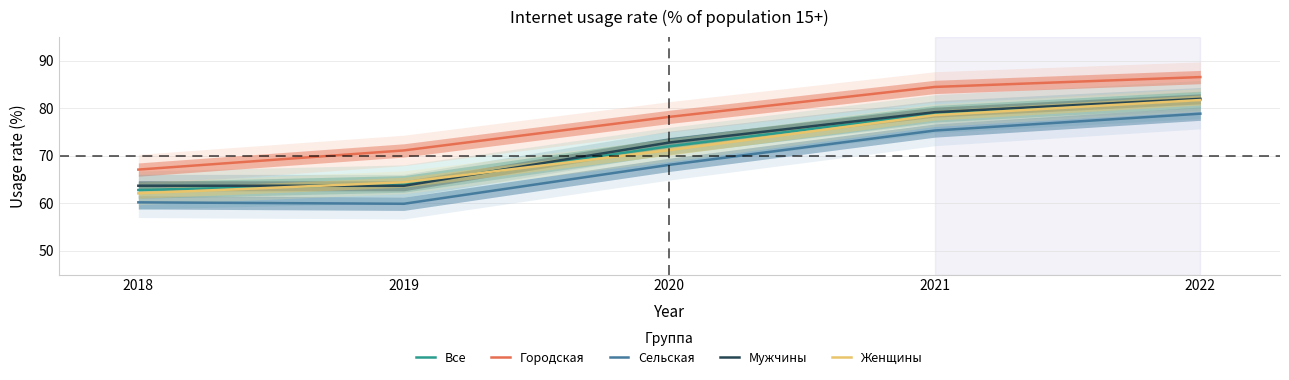

What is the smallest value displayed?

59.9